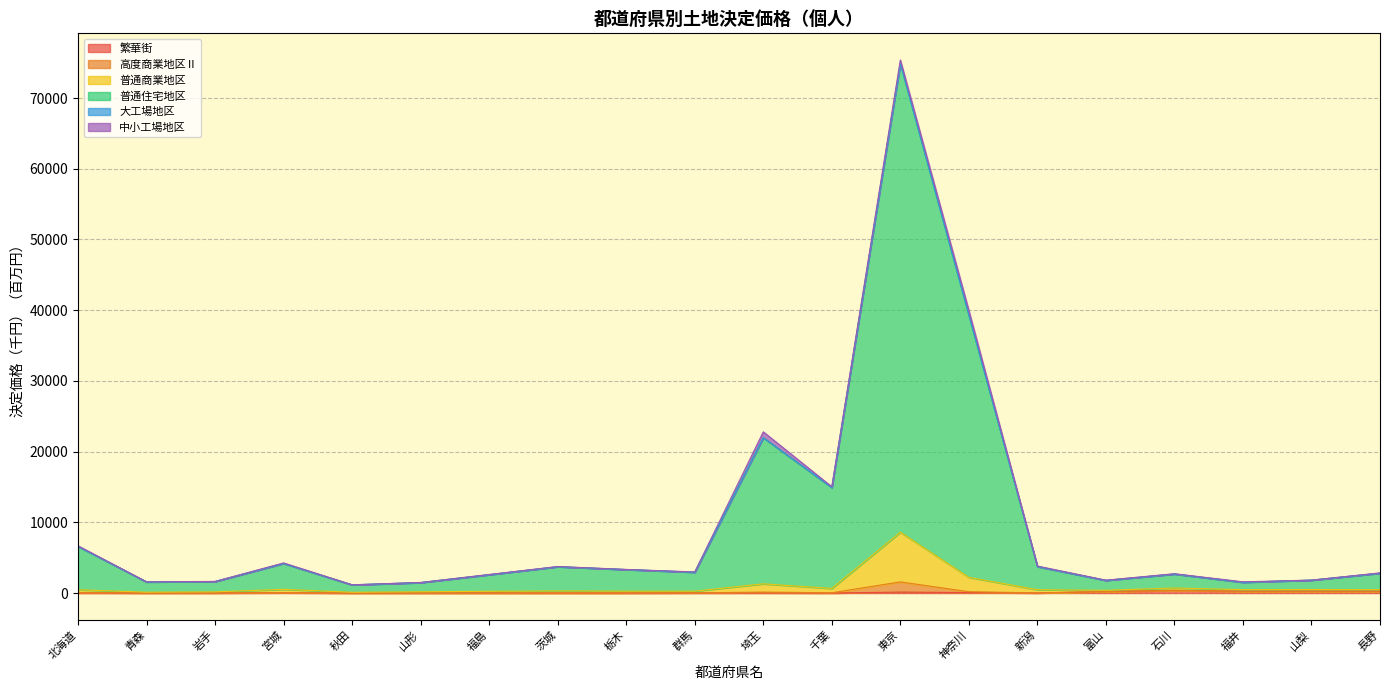

True or false: 繁華街 and 普通住宅地区 intersect in this chart.

False